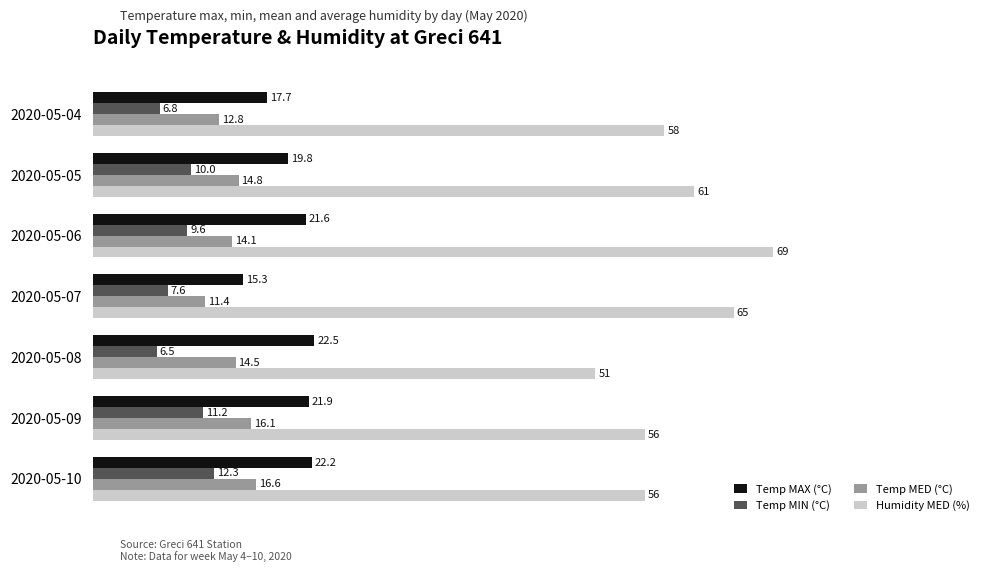

What is the total value across all series at 2020-05-08?

94.5